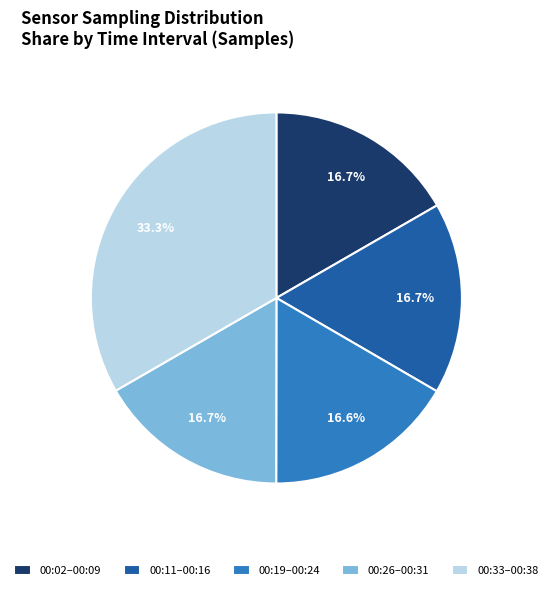

Is there any slice that represents more than half of the pie?

No